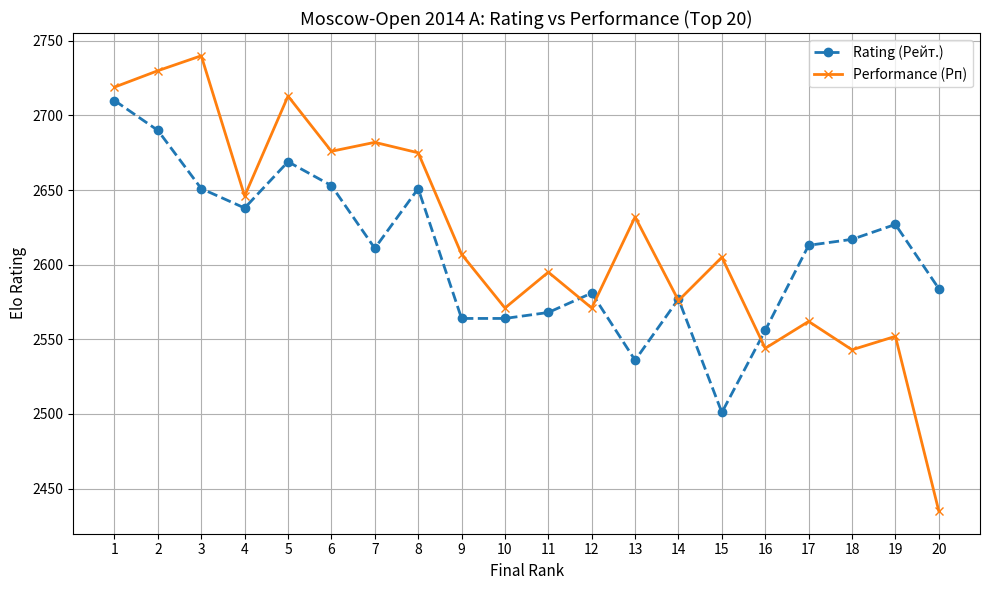

Which series changed the most between 12 and 20?

Performance (Рп)